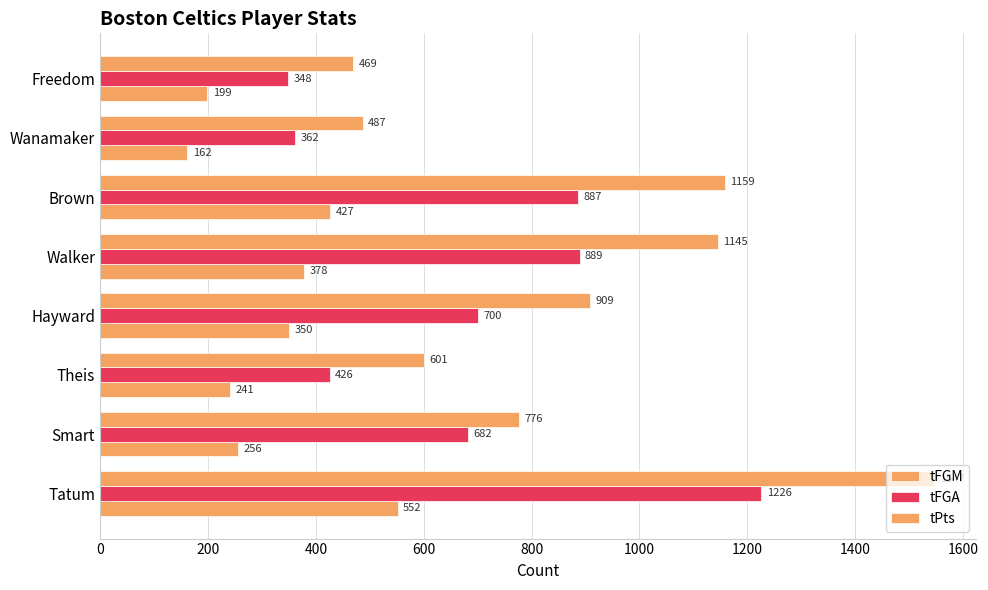

Rank the series by their average value, from lowest to highest.

tFGM, tFGA, tPts